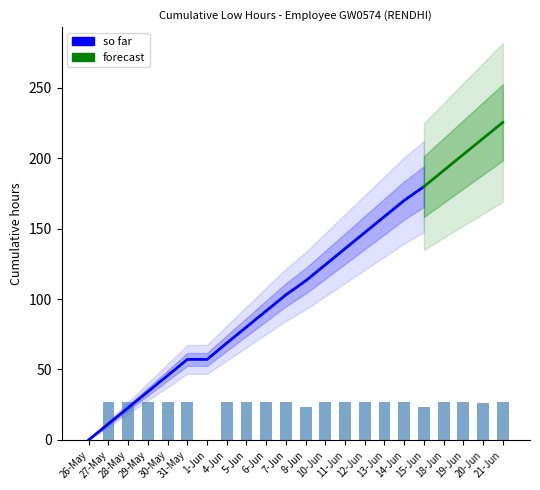

At which category is the sum across all series the highest?

15-Jun